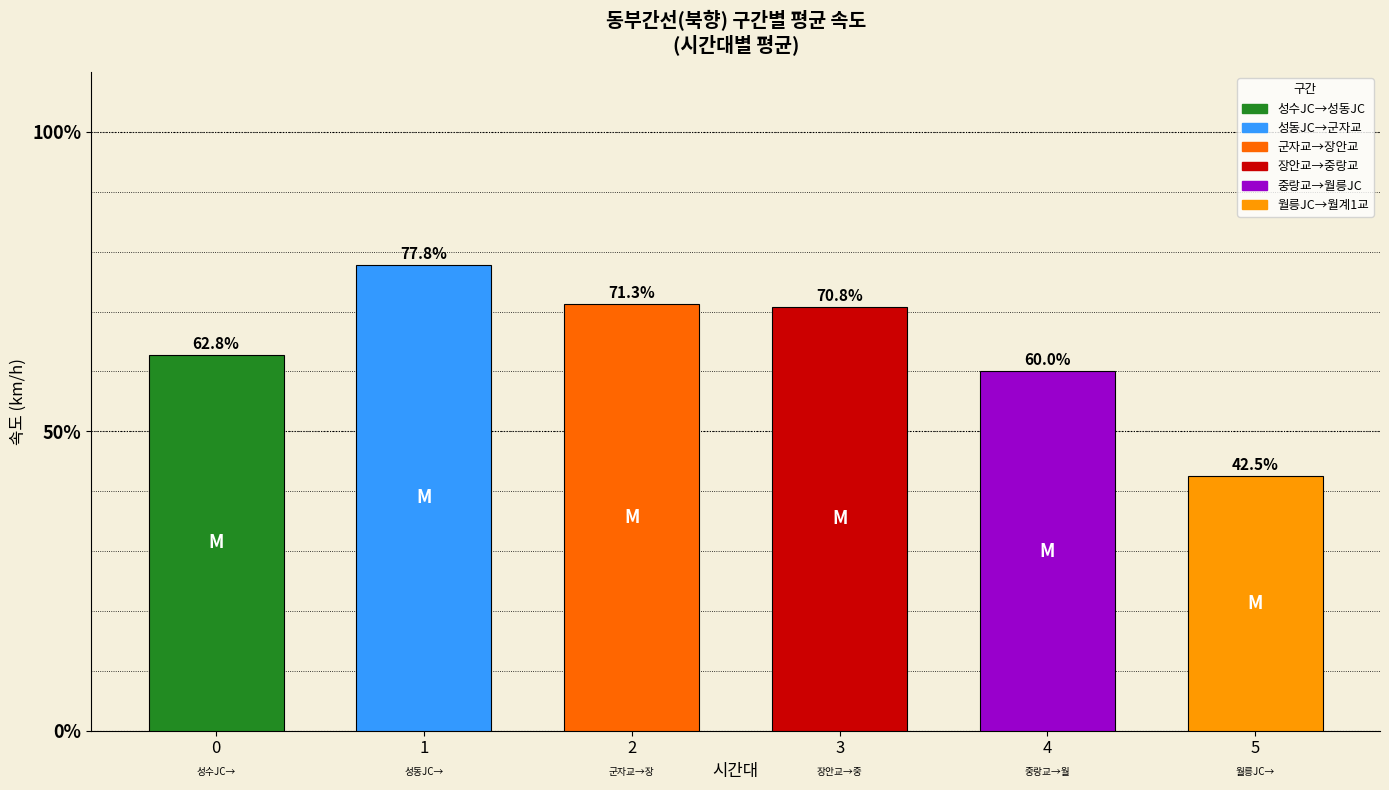

What is the value of the 2nd bar from the left?

77.8